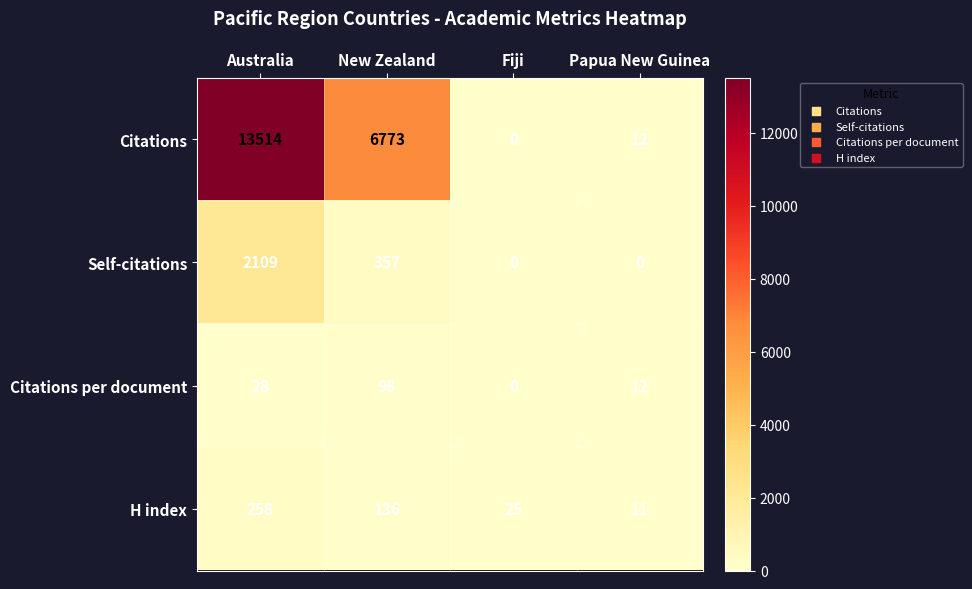

Reading left to right, extract all data points from this chart.

Citations: 13514	6773	0	12
Self-citations: 2109	357	0	0
Citations per document: 28	98	0	12
H index: 258	136	25	11